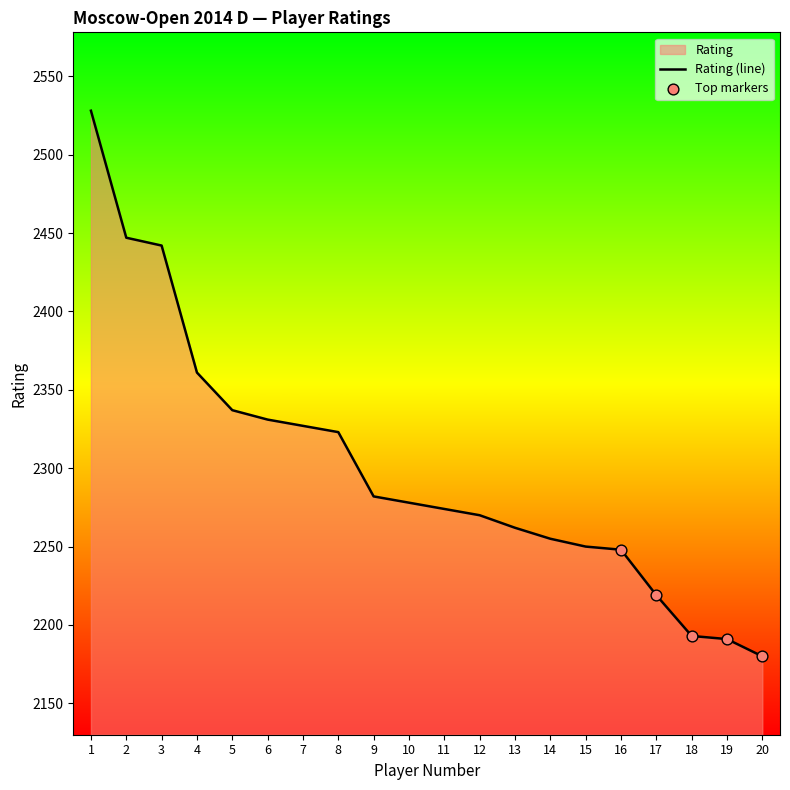

Between 7 and 20, which is larger?

7